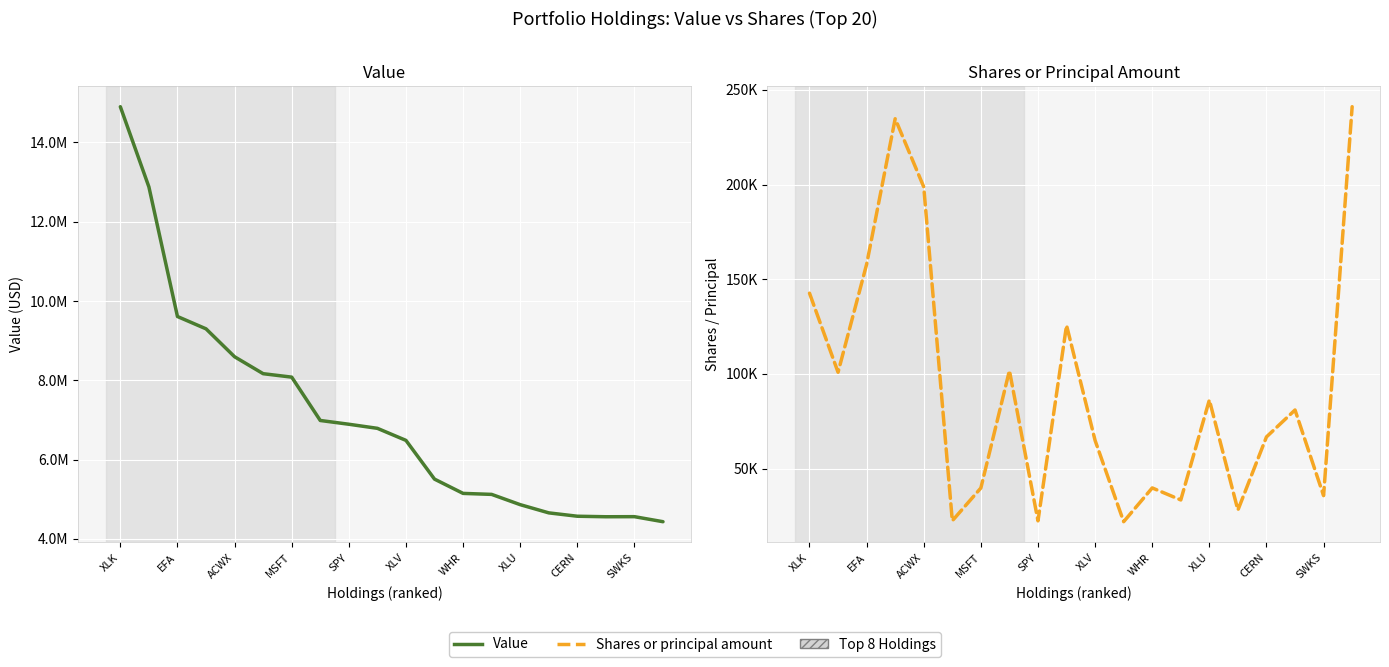

What are all the series names shown in the legend?

Value, Shares or principal amount